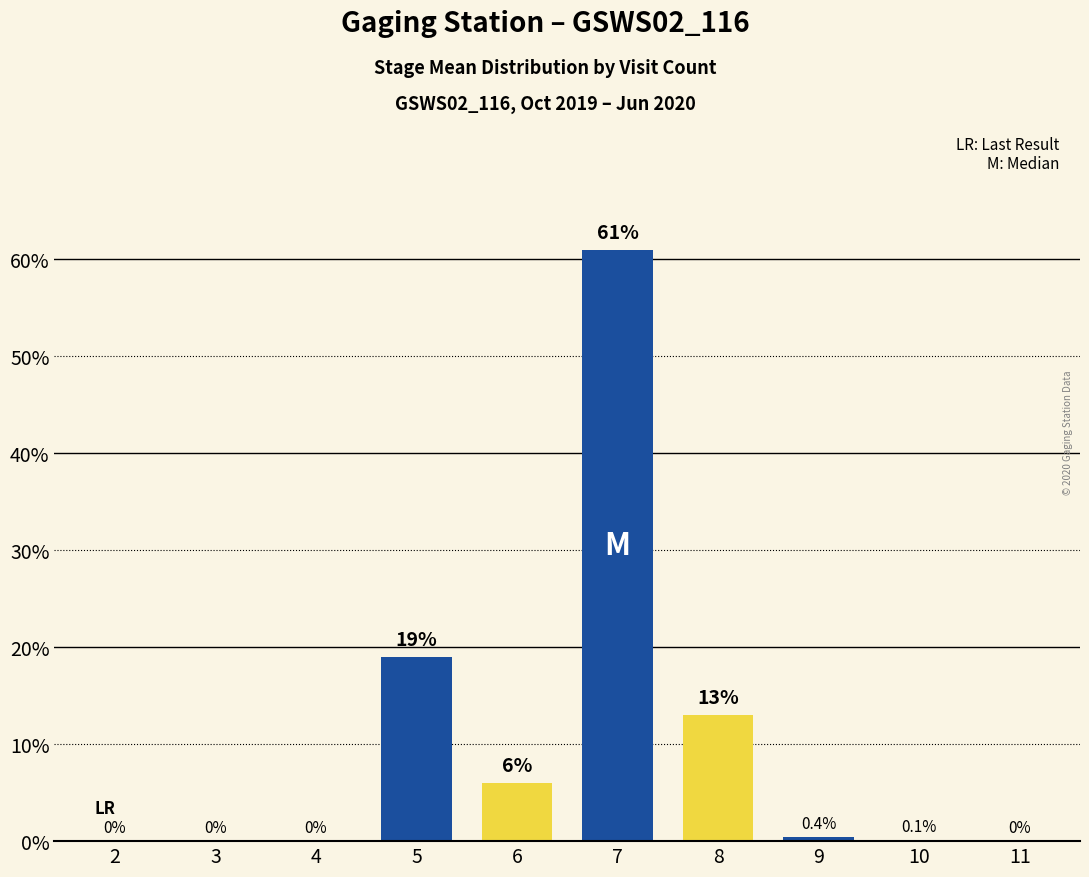

Reading left to right, extract all data points from this chart.

0.0	0.0	0.0	19.0	6.0	61.0	13.0	0.4	0.1	0.0